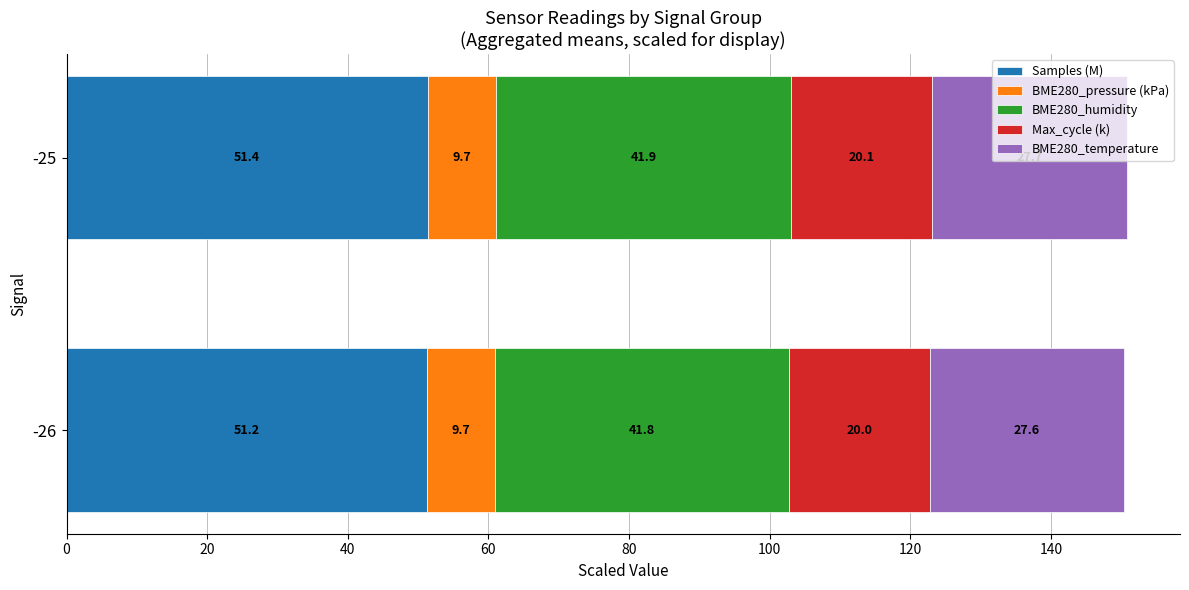

At which label is Samples (M) closest to 51?

-26